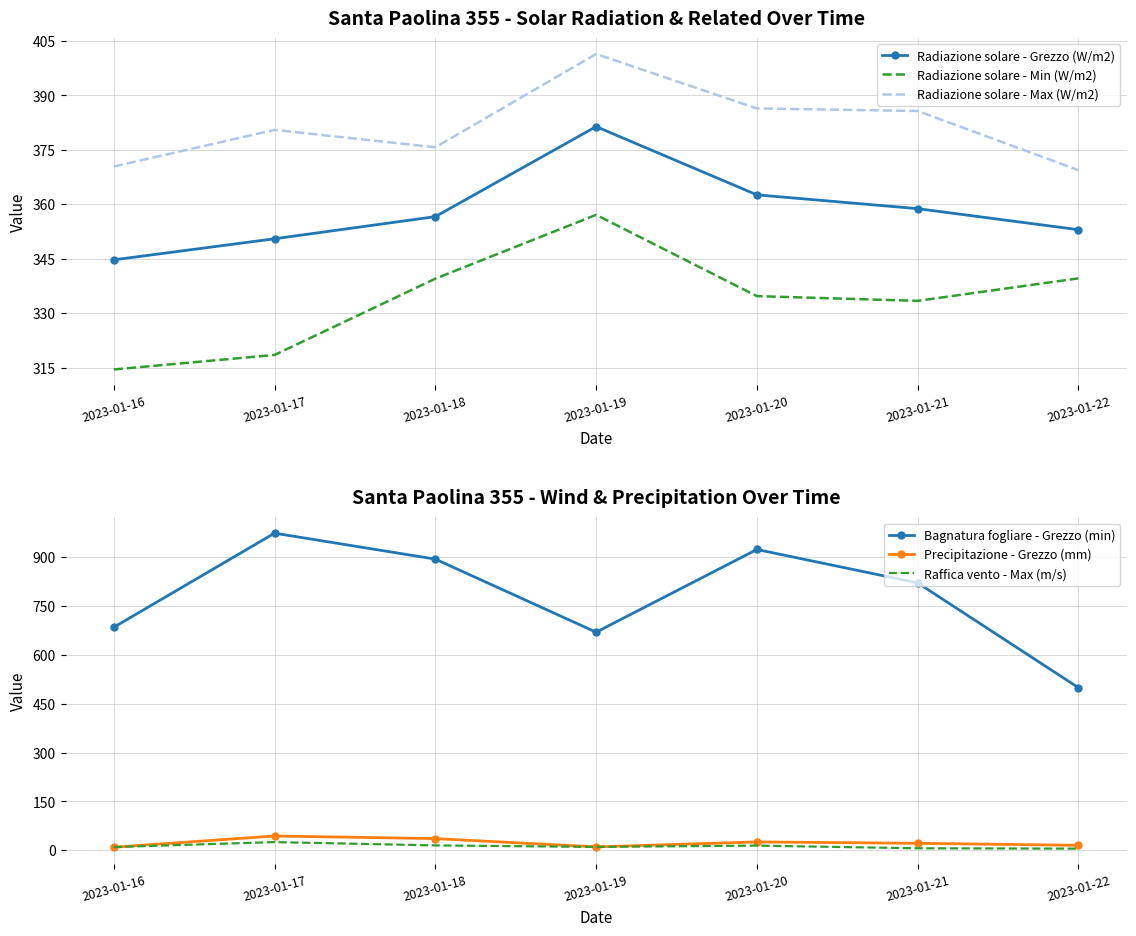

Is this an area chart (filled region under the line)?

No